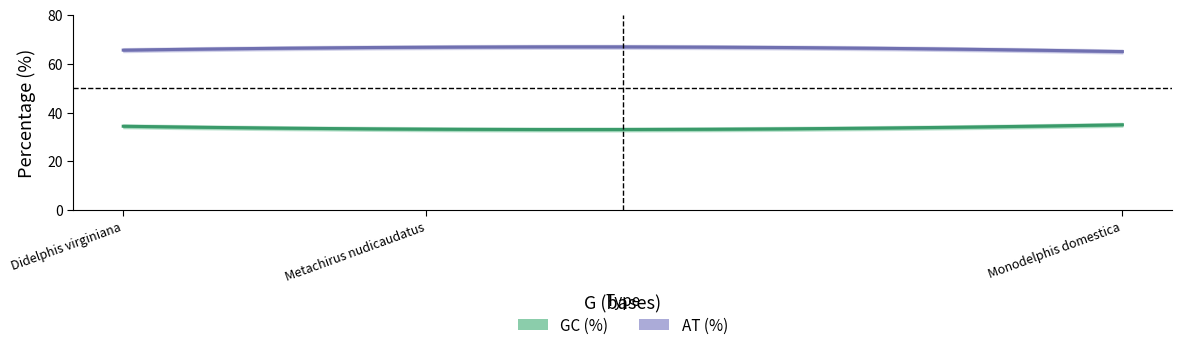

What is the lowest value of the AT (%) series?

65.0